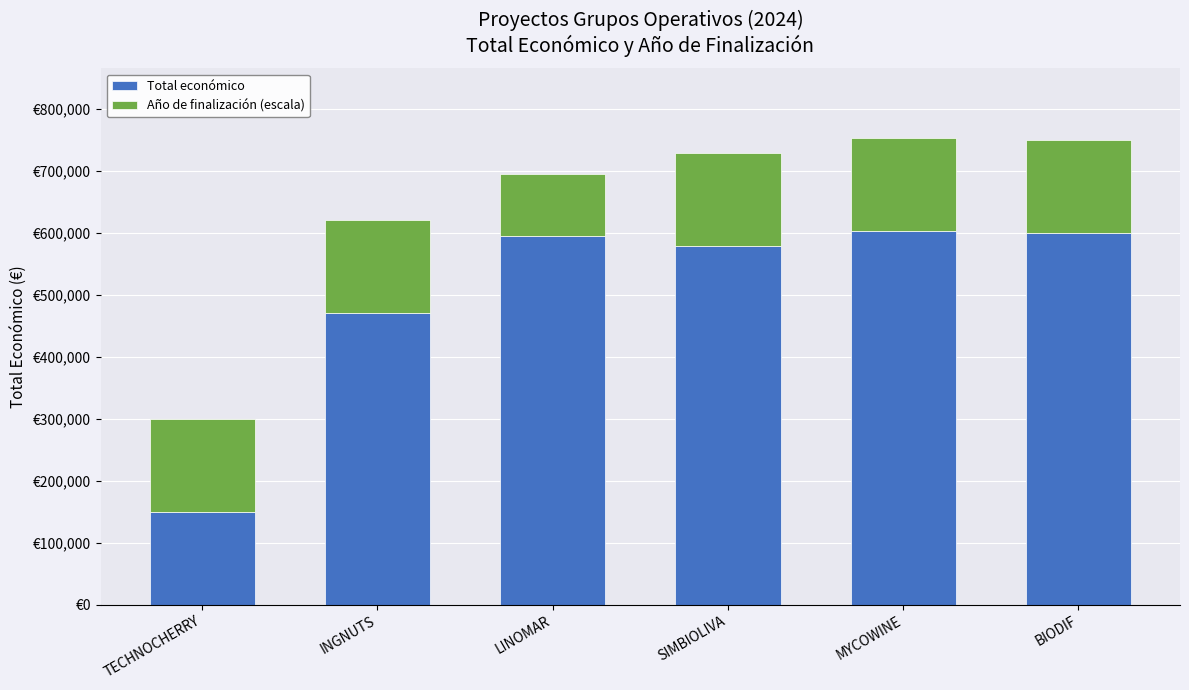

Does the chart contain stacked bars?

Yes